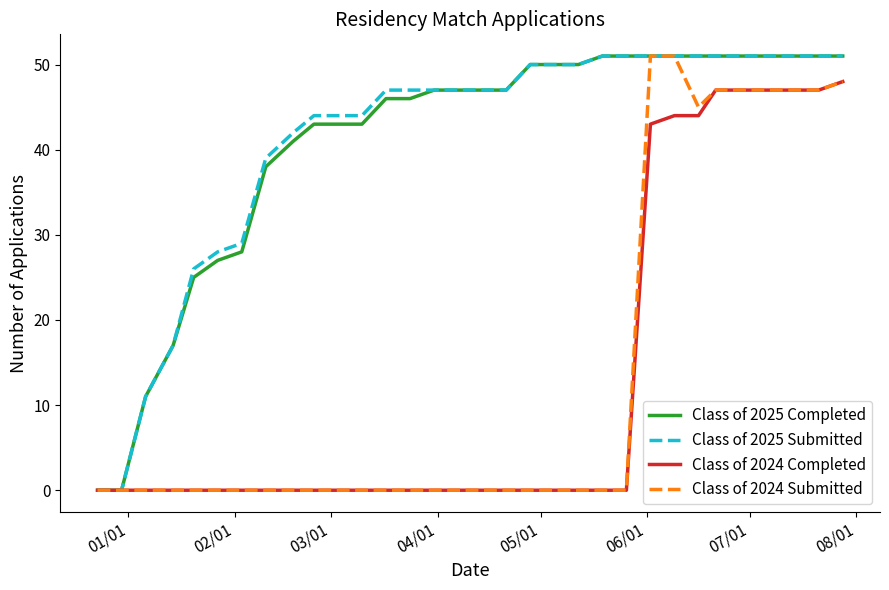

What is the highest value of the Class of 2025 Completed series?

51